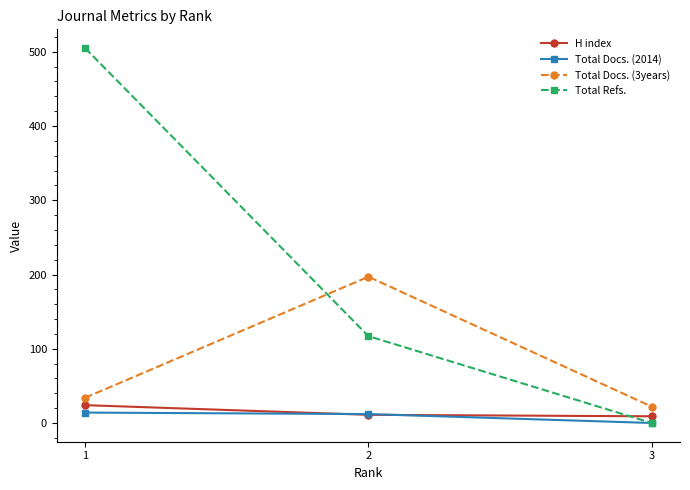

What is the value of the Total Docs. (2014) point at the 2nd from the left?

12